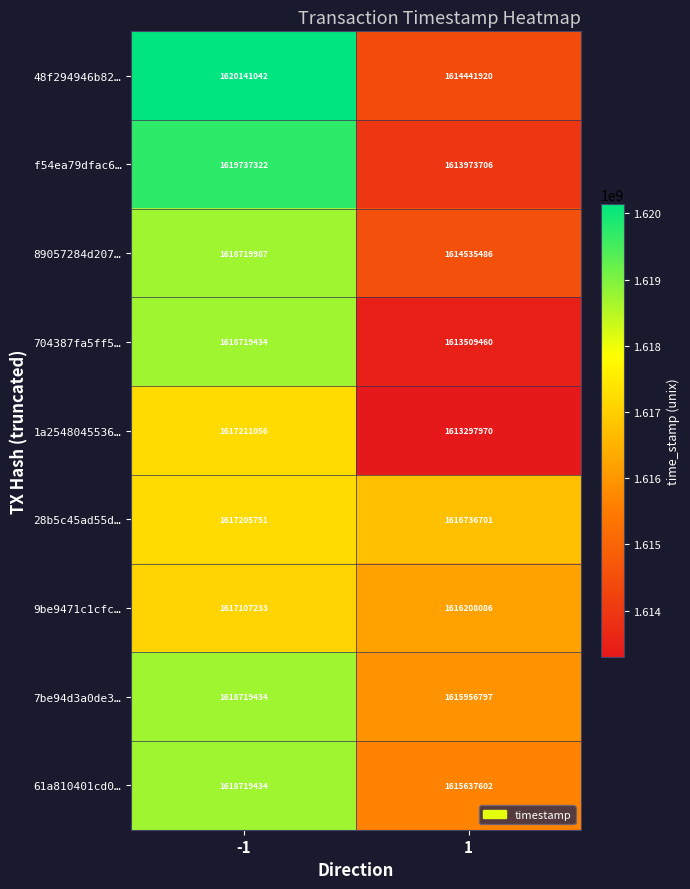

What is the sum of the 9be9471c1cfc… values at -1 and 1?

3233315319